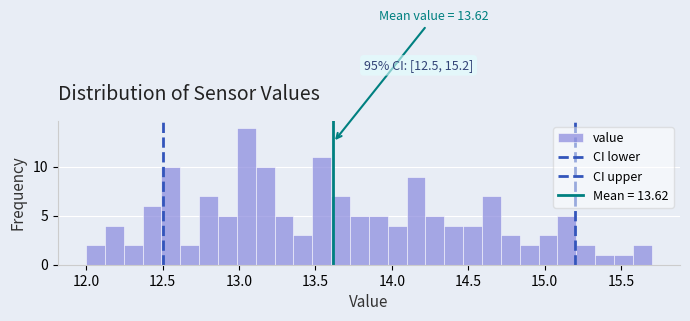

Around what value on the x-axis is the tallest bar? Give the approximate position of its centre, as read against the axis.

13.05